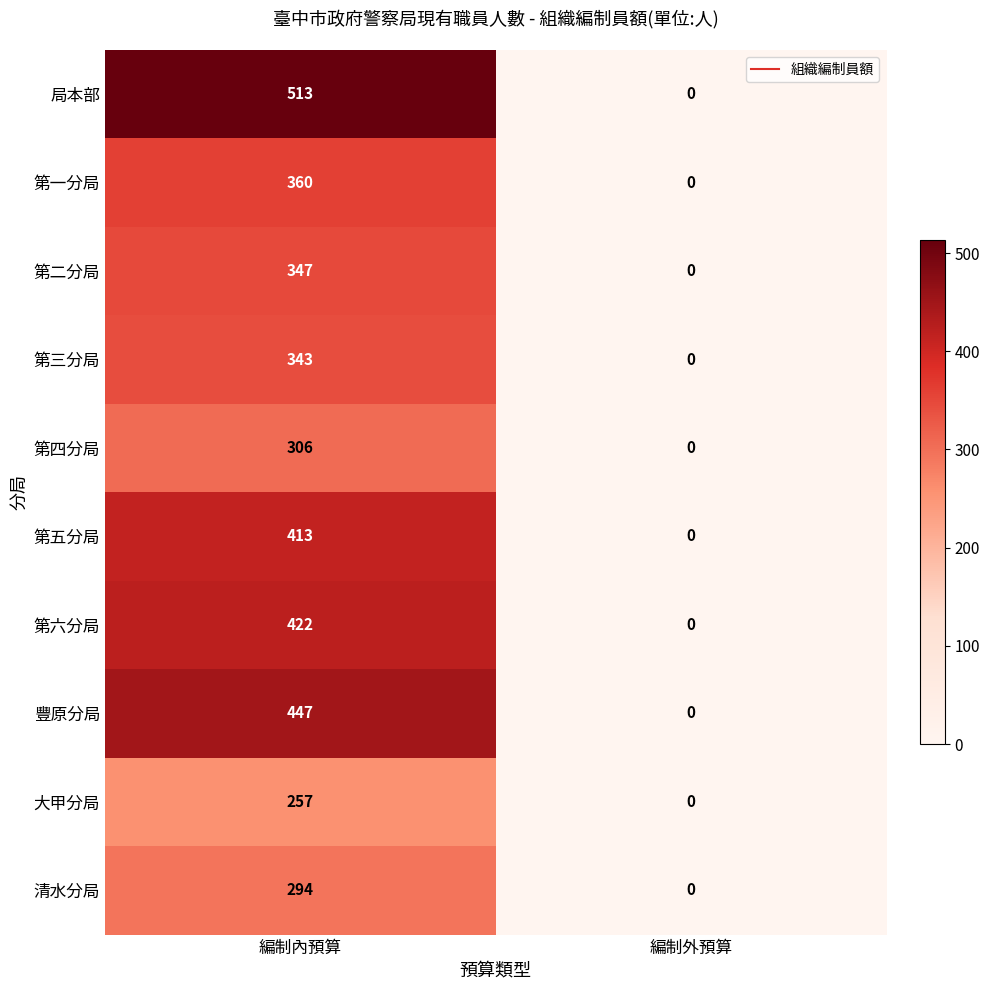

Reading left to right, list all the values displayed in this chart.

局本部: 513	0
第一分局: 360	0
第二分局: 347	0
第三分局: 343	0
第四分局: 306	0
第五分局: 413	0
第六分局: 422	0
豐原分局: 447	0
大甲分局: 257	0
清水分局: 294	0